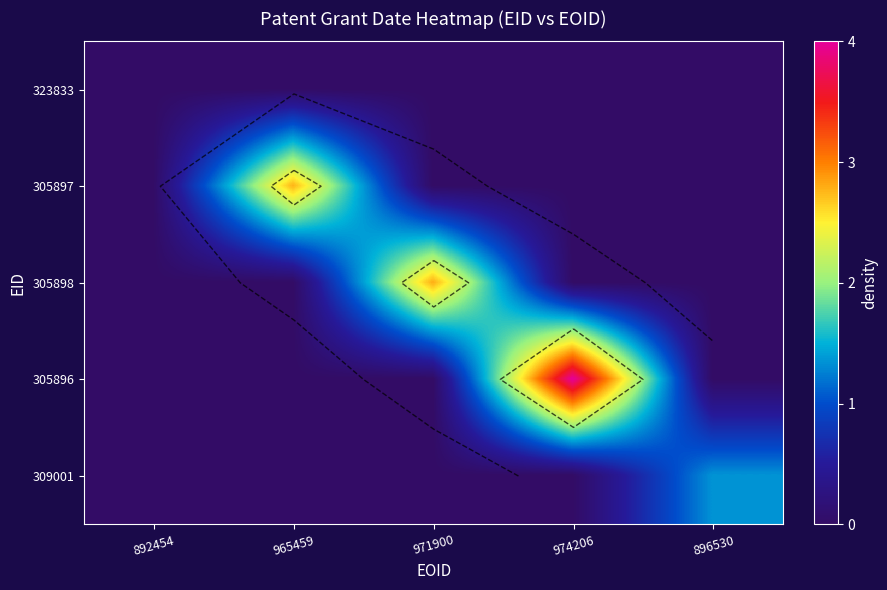

What is the maximum value for 309001?

1.4